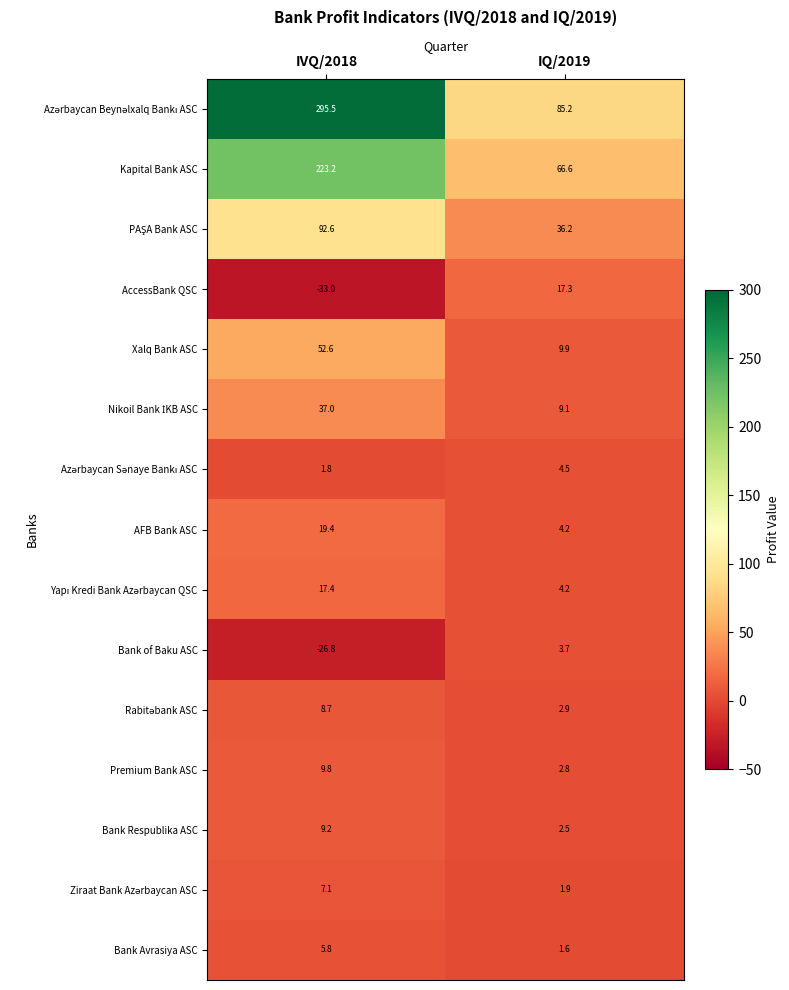

Which category has the highest value across all series?

IVQ/2018